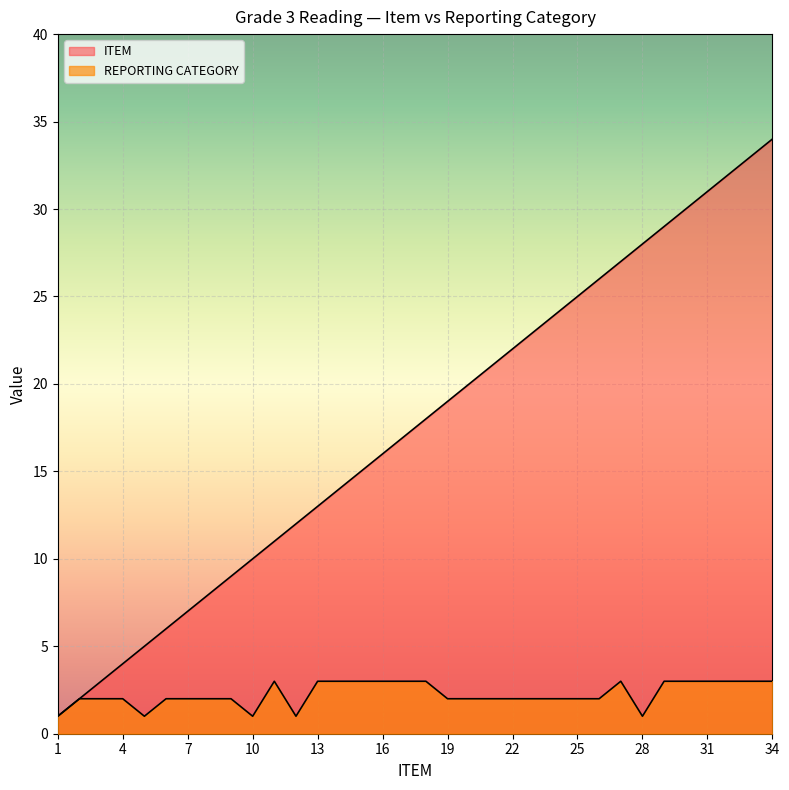

At how many categories does at least one series exceed 29?

5